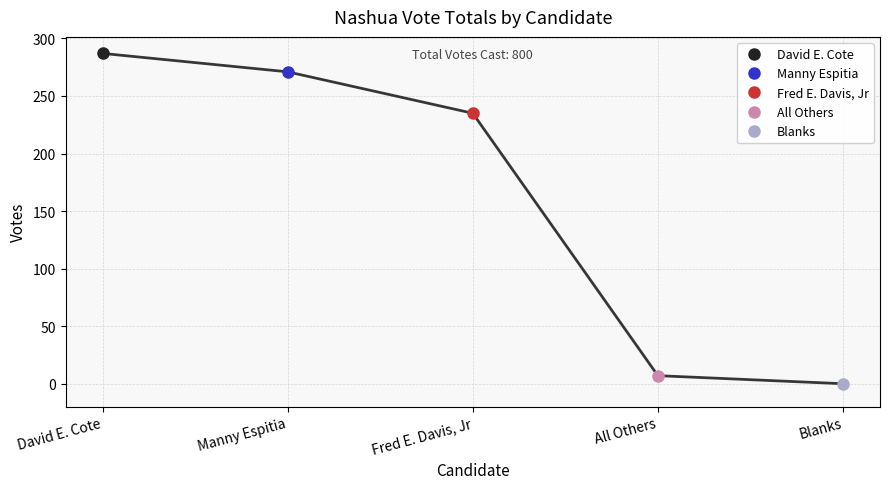

How many data points does each series have?

5